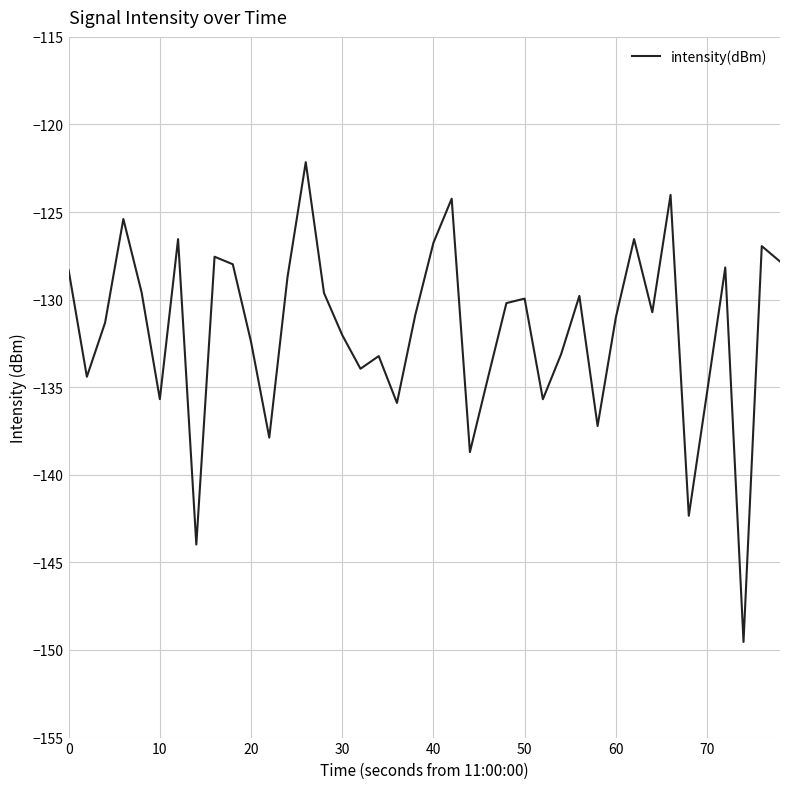

What is the maximum value shown in the chart?

-122.2